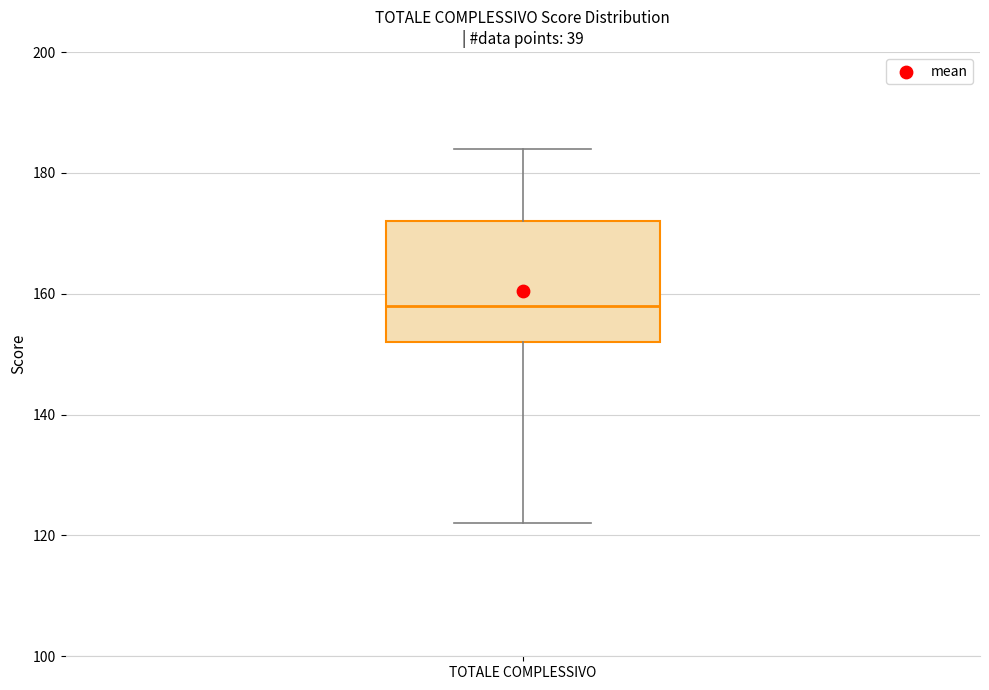

Transcribe this box plot: give where the median line is, the range the box spans, and where the two whiskers end, as read against the y-axis. The values are not printed on the chart, so give them approximately, as read against the axis.

median 158, box 152 to 172, whiskers 122 to 184